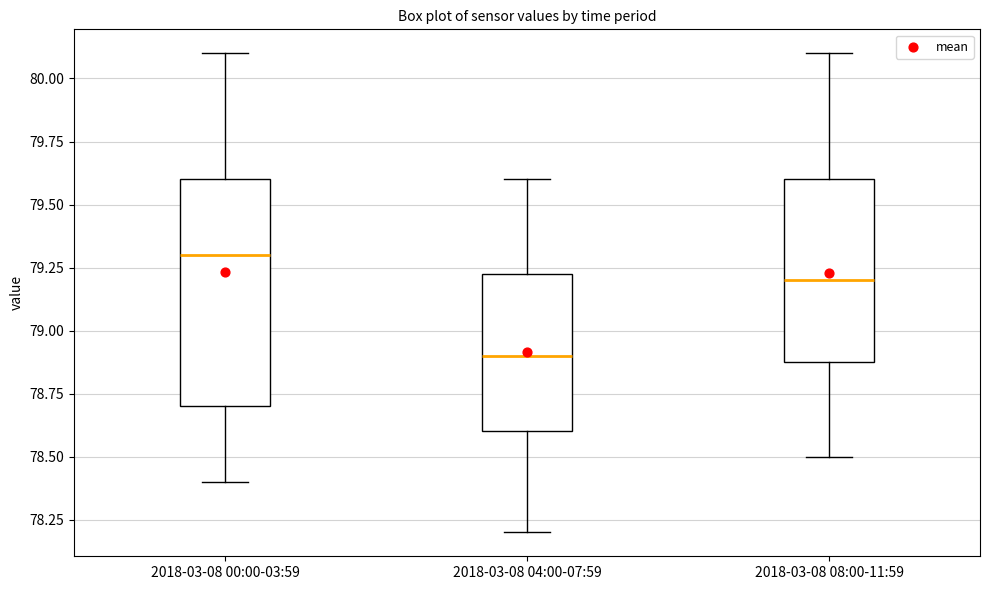

Comparing the boxes themselves (not the whiskers), which one is the tallest?

2018-03-08 00:00-03:59